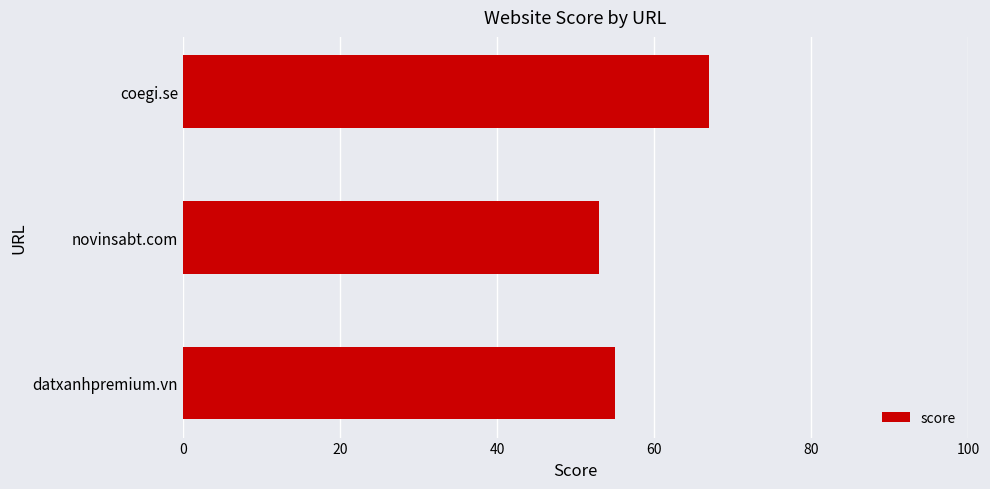

What is the maximum value shown in the chart?

67